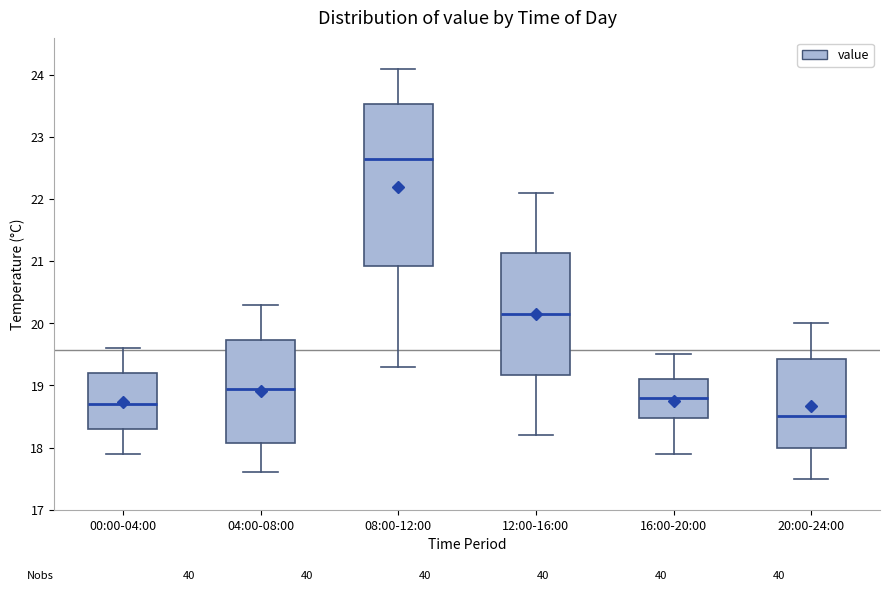

Where is the lower edge of the box for 20:00-24:00 on the y-axis? The values are not printed on the chart, so give them approximately, as read against the axis.

18.0